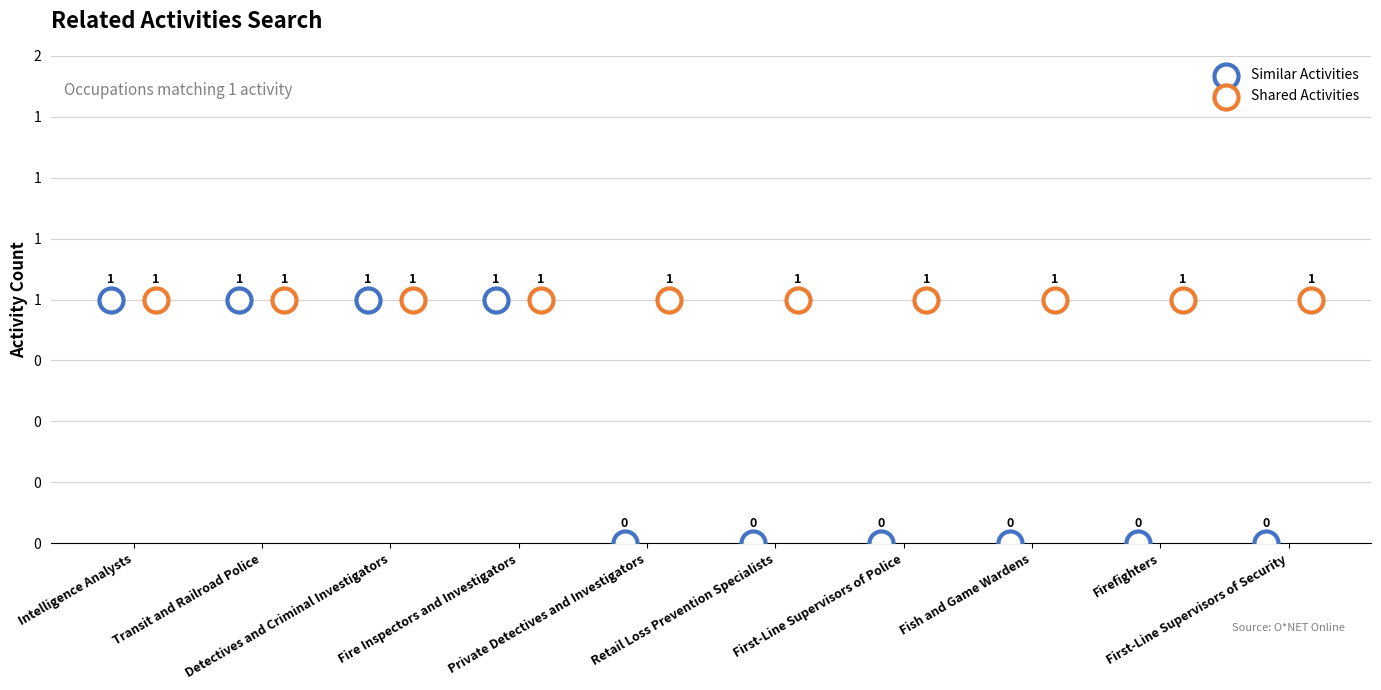

Which series has the largest Y range (max minus min)?

Similar Activities